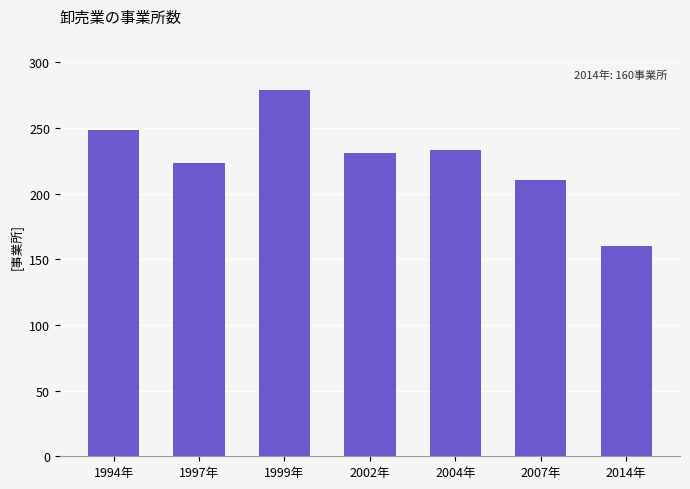

The chart shows a value of 367 at 2004年. True or false?

False